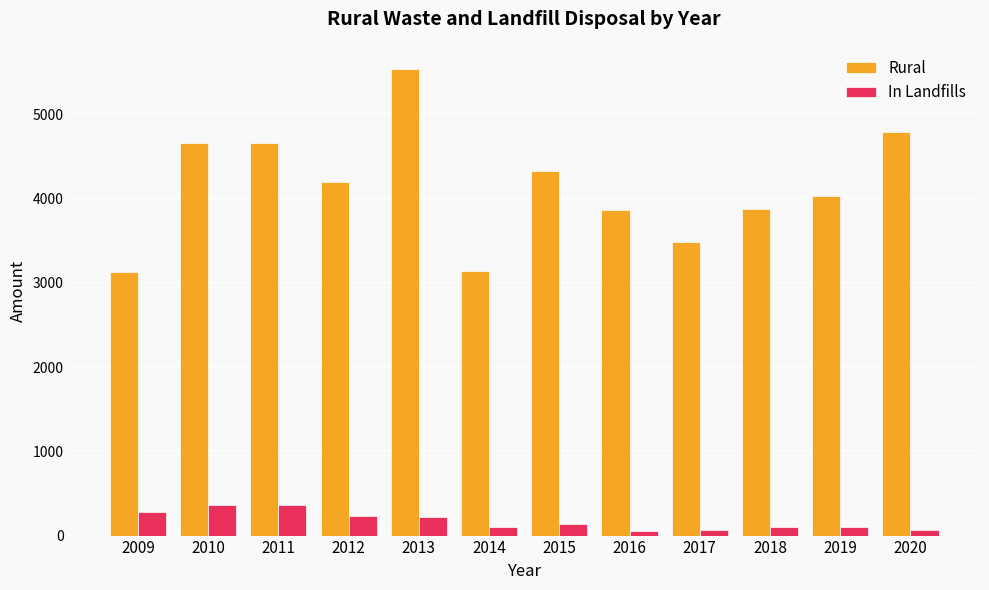

The value of Rural at 2012 is 6830. True or false?

False